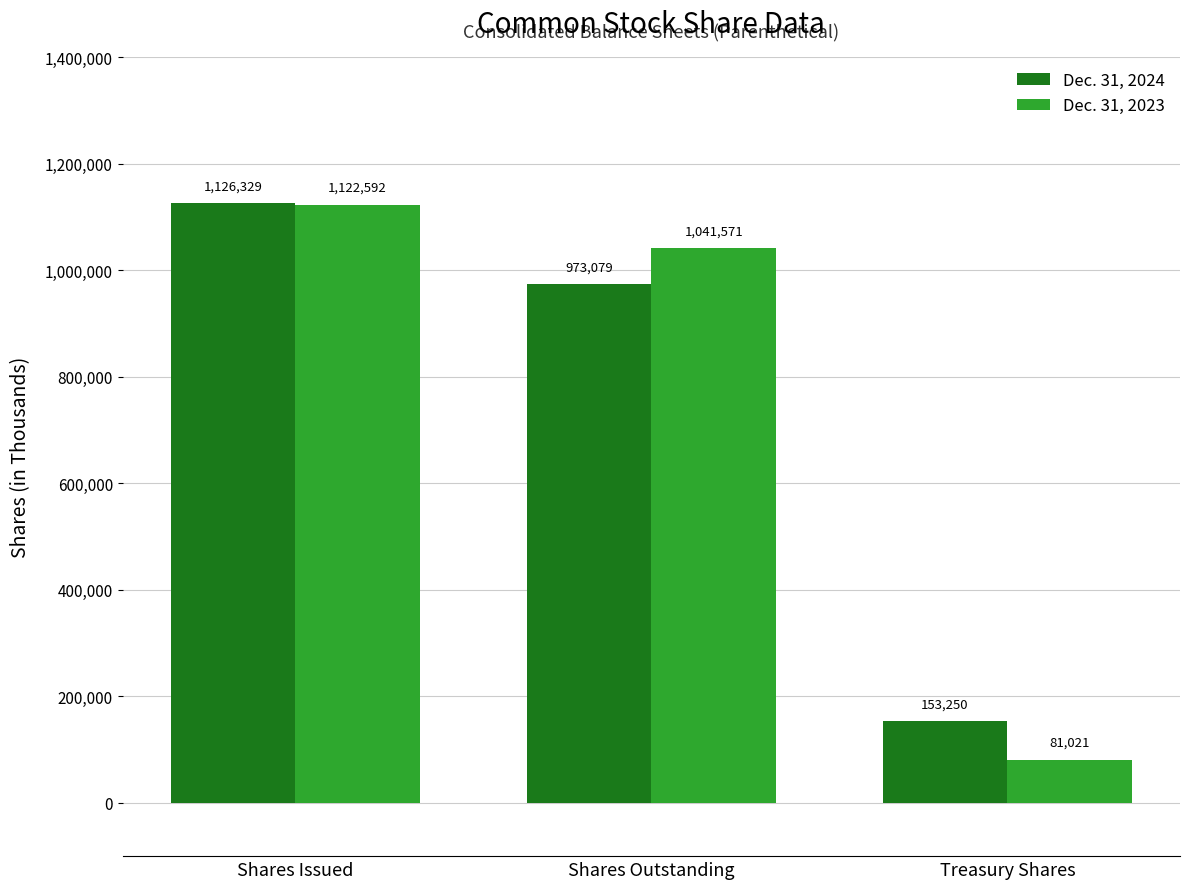

What is the smallest value displayed?

81021